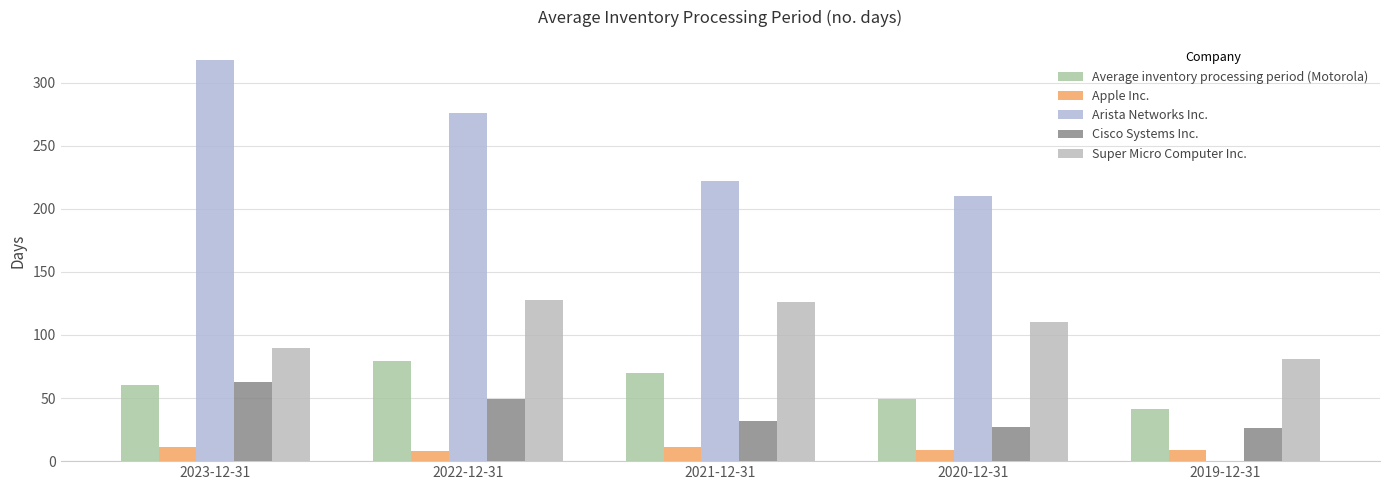

What is the approximate value of Average inventory processing period (Motorola) at 2022-12-31, to the nearest 10?

80